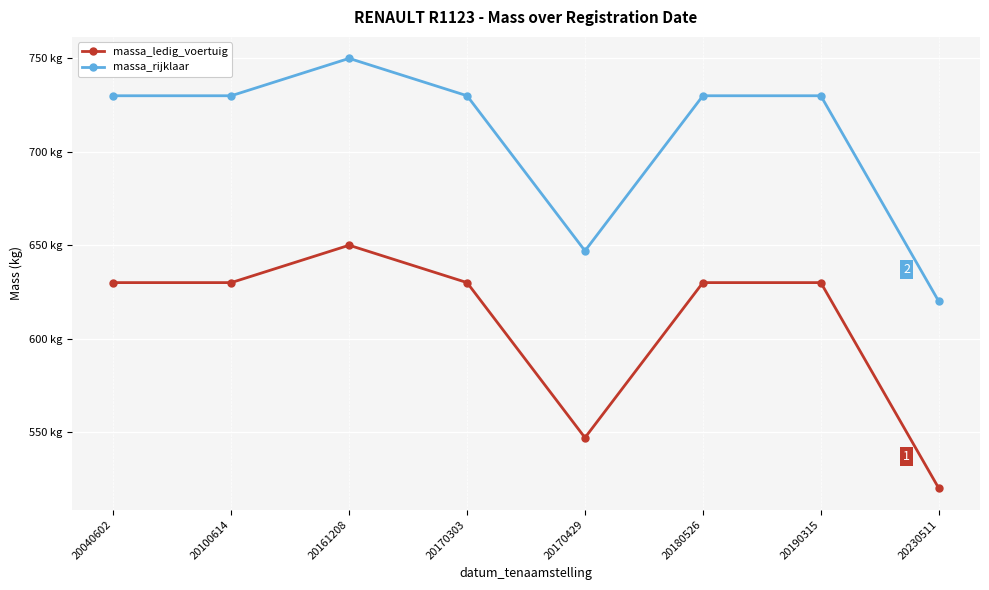

What is the maximum value shown in the chart?

750